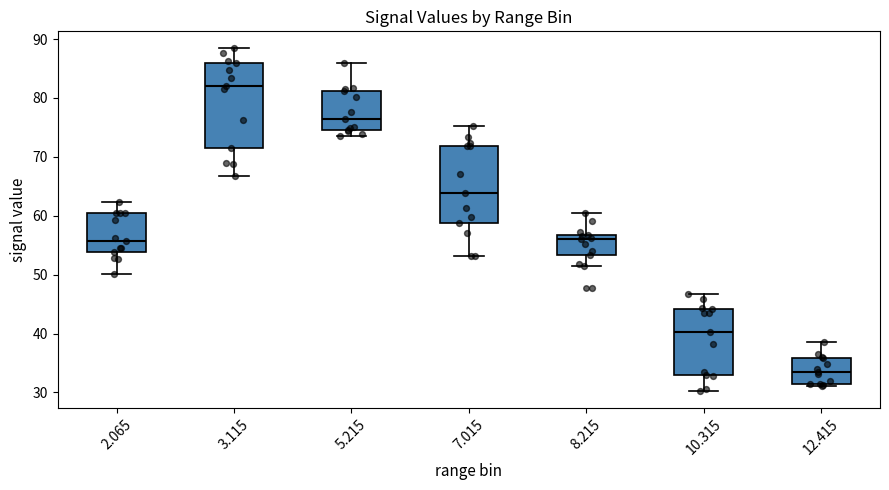

Comparing the boxes themselves (not the whiskers), which one is the tallest?

3.115